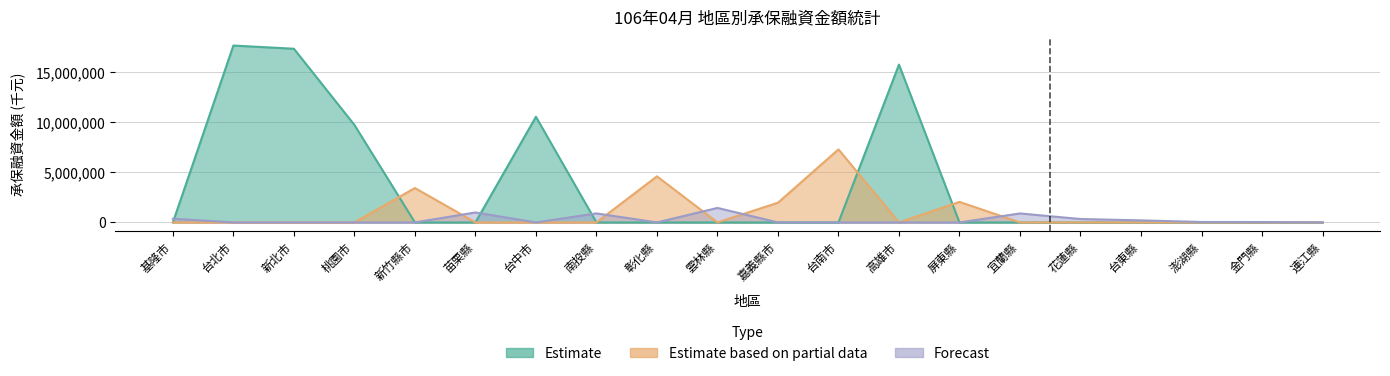

List the labels in order of value, smallest first.

連江縣, 金門縣, 澎湖縣, 台東縣, 花蓮縣, 基隆市, 宜蘭縣, 南投縣, 苗栗縣, 雲林縣, 嘉義縣市, 屏東縣, 新竹縣市, 彰化縣, 台南市, 桃園市, 台中市, 高雄市, 新北市, 台北市